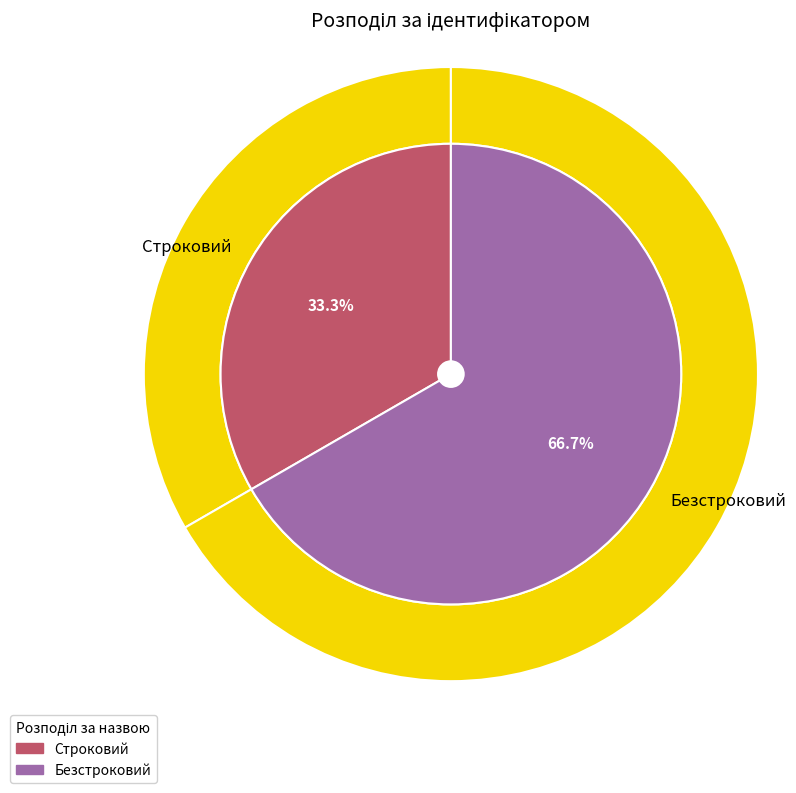

Which slice is the smallest?

Строковий